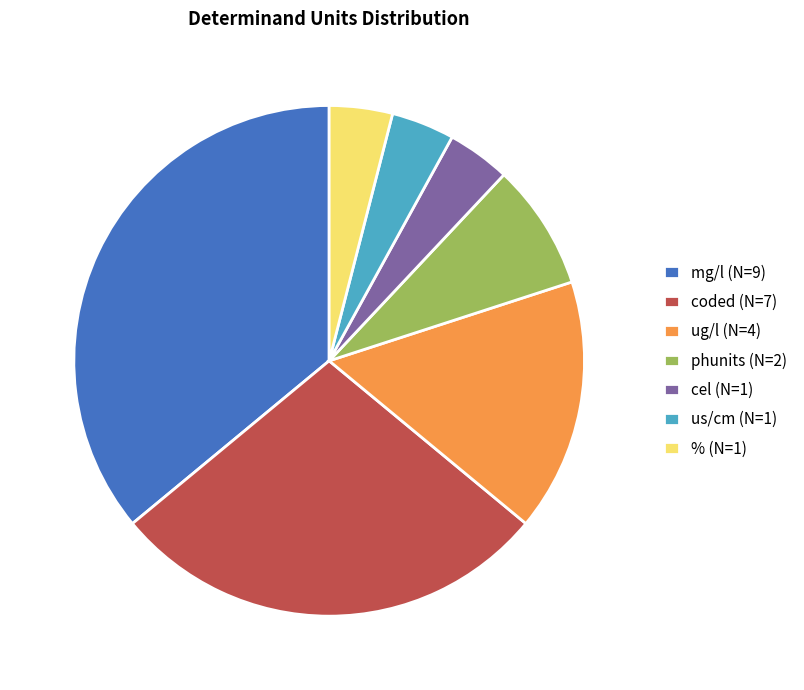

What is the ratio of the value at mg/l (N=9) to the value at cel (N=1)?

9.0